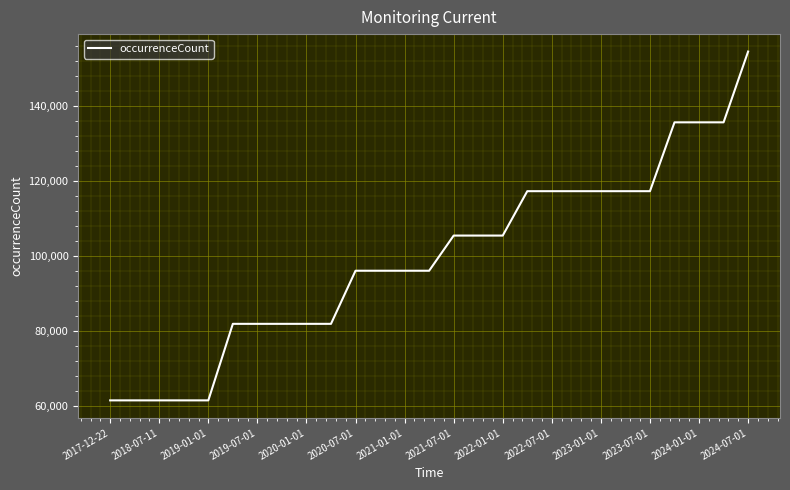

What is the smallest value displayed?

61442